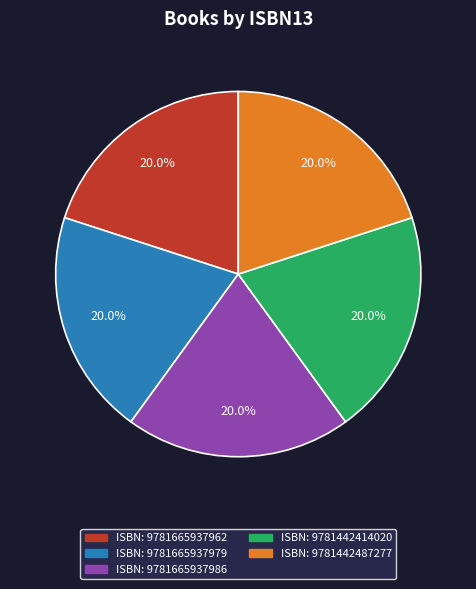

Count the number of slices in the pie.

5